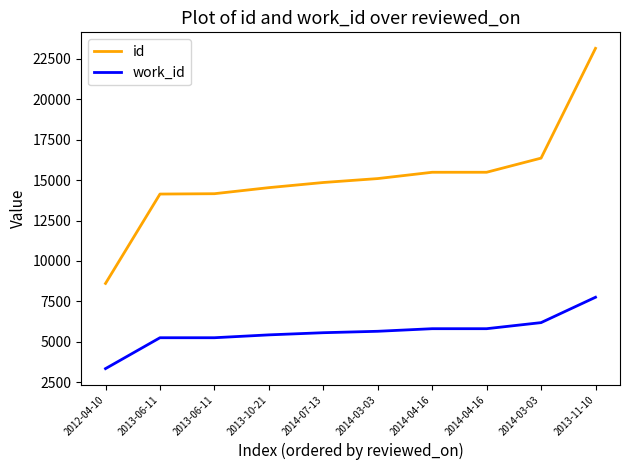

Reading left to right, transcribe all the data shown in this chart.

id: 2012-04-10=8608	2013-06-11=14137	2013-06-11=14159	2013-10-21=14534	2014-07-13=14852	2014-03-03=15095	2014-04-16=15485	2014-04-16=15486	2014-03-03=16360	2013-11-10=23152
work_id: 2012-04-10=3337	2013-06-11=5248	2013-06-11=5248	2013-10-21=5425	2014-07-13=5559	2014-03-03=5647	2014-04-16=5807	2014-04-16=5807	2014-03-03=6183	2013-11-10=7752